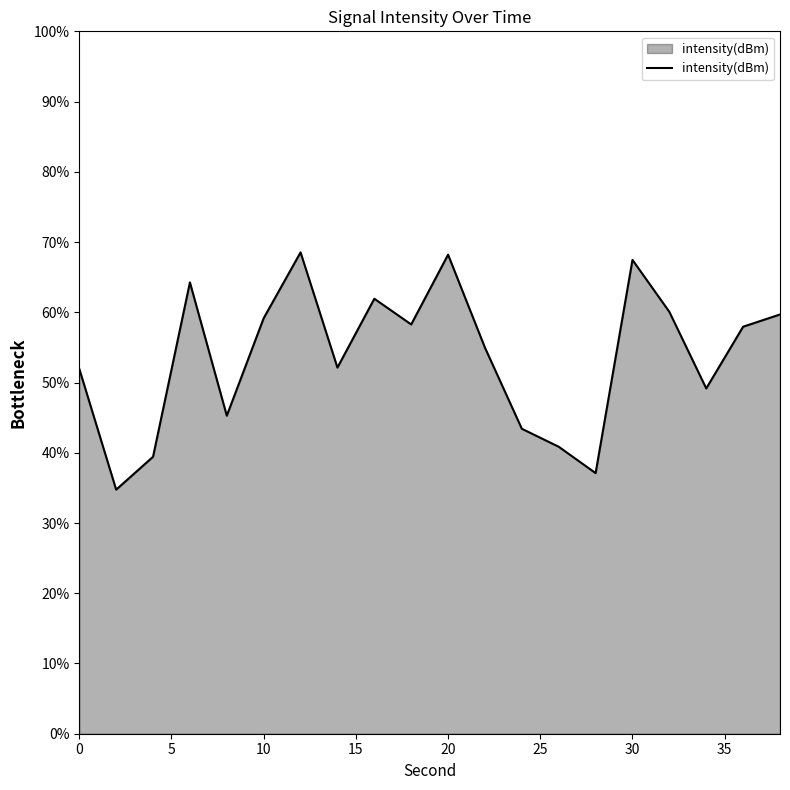

What is the difference between the maximum and second lowest values?

31.4